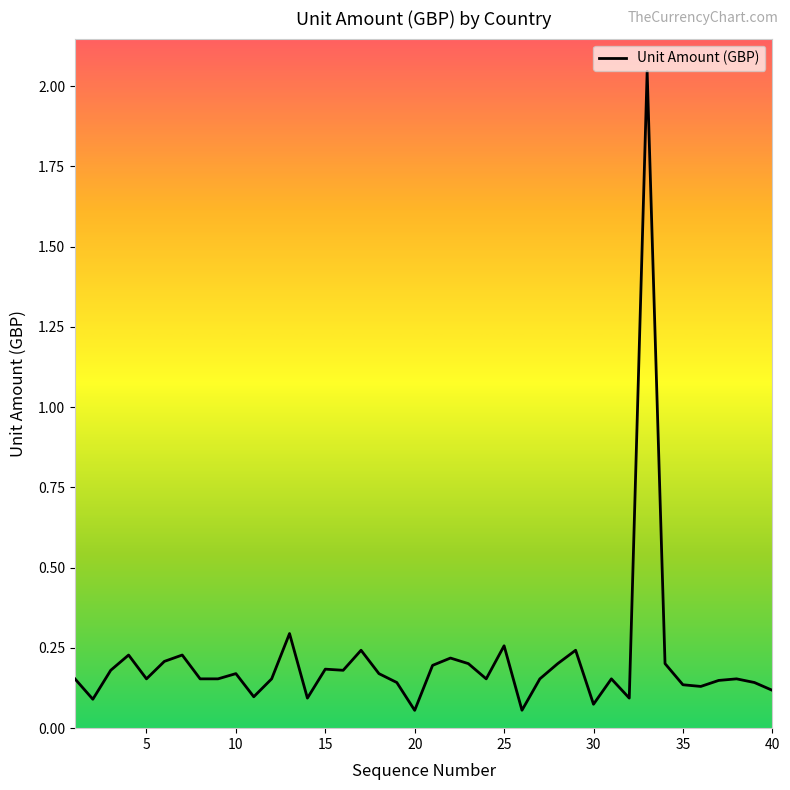

What is the greatest value displayed?

2.0